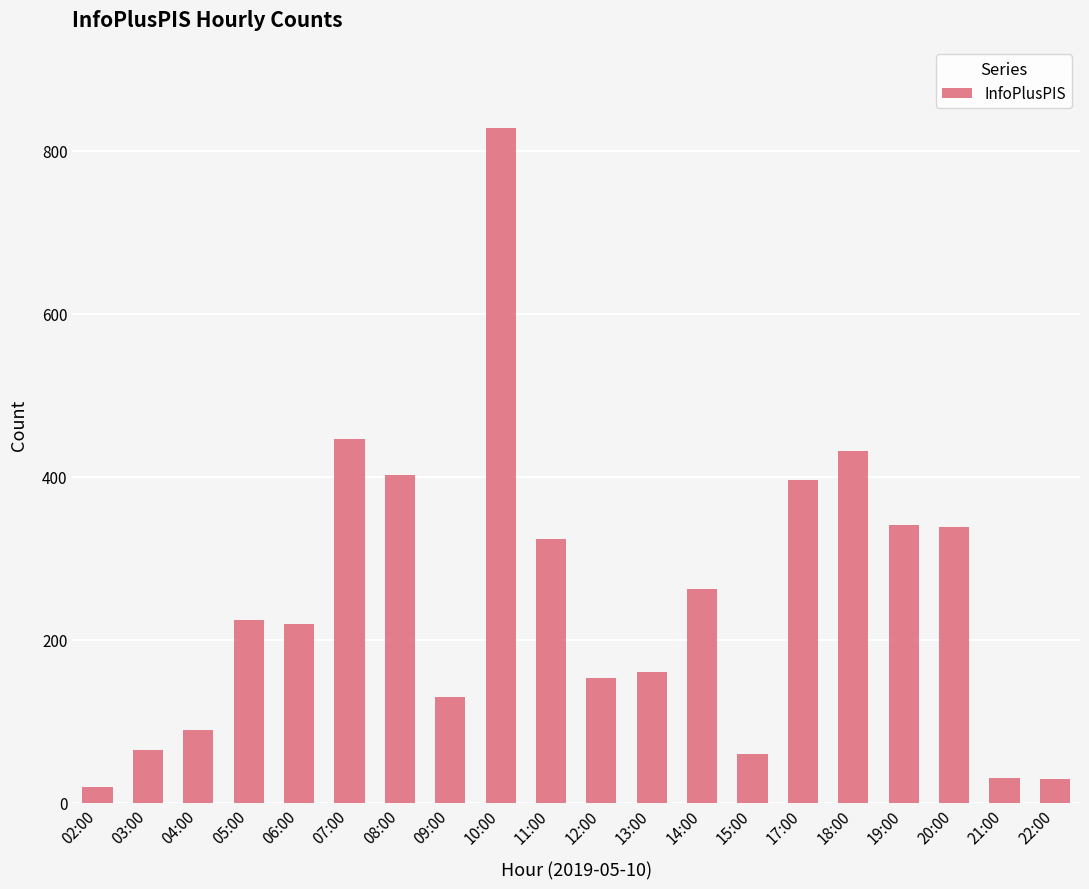

What is the change in value from 07:00 to 11:00?

-122